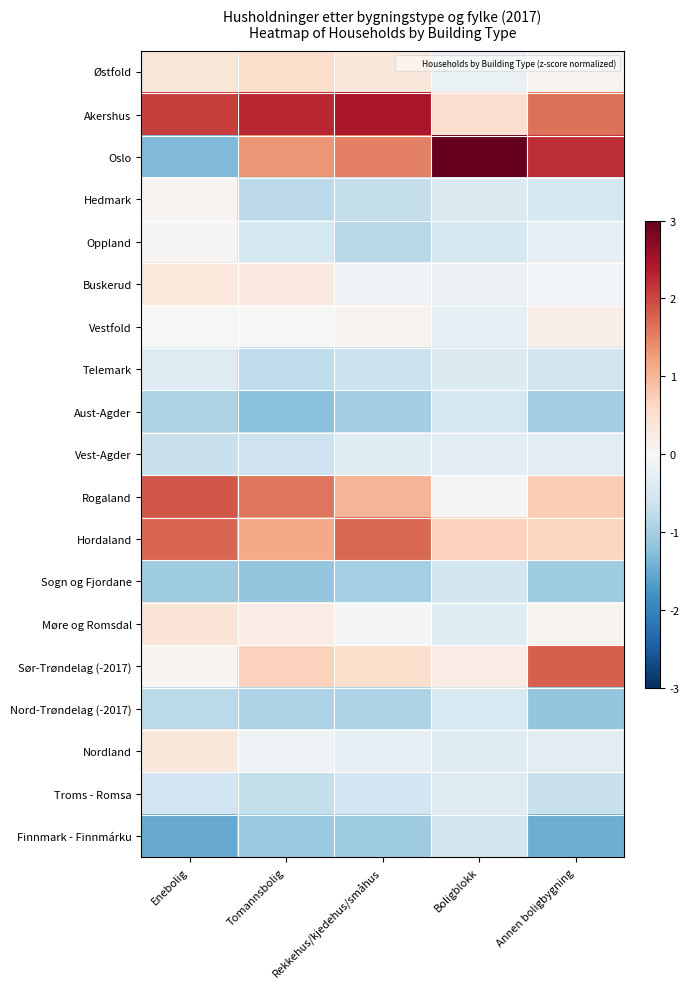

At Rekkehus/kjedehus/småhus, list the series in order from smallest to largest.

Finnmark - Finnmárku, Aust-Agder, Sogn og Fjordane, Nord-Trøndelag (-2017), Oppland, Hedmark, Telemark, Troms - Romsa, Vest-Agder, Nordland, Buskerud, Møre og Romsdal, Vestfold, Østfold, Sør-Trøndelag (-2017), Rogaland, Oslo, Hordaland, Akershus